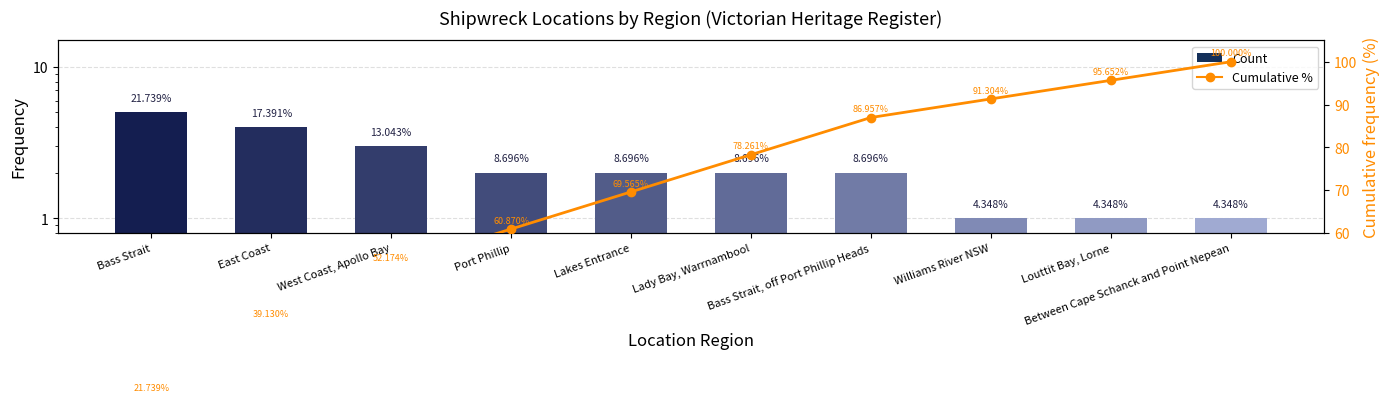

Which series has the largest total across all categories?

Cumulative %